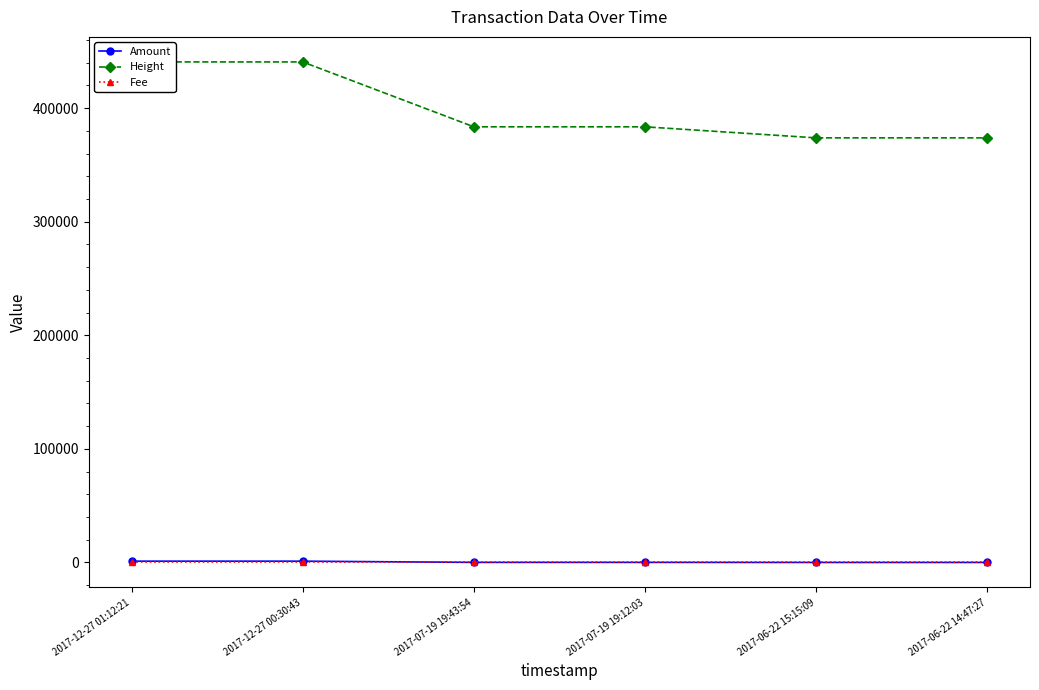

Which category has the highest value across all series?

2017-12-27 01:12:21